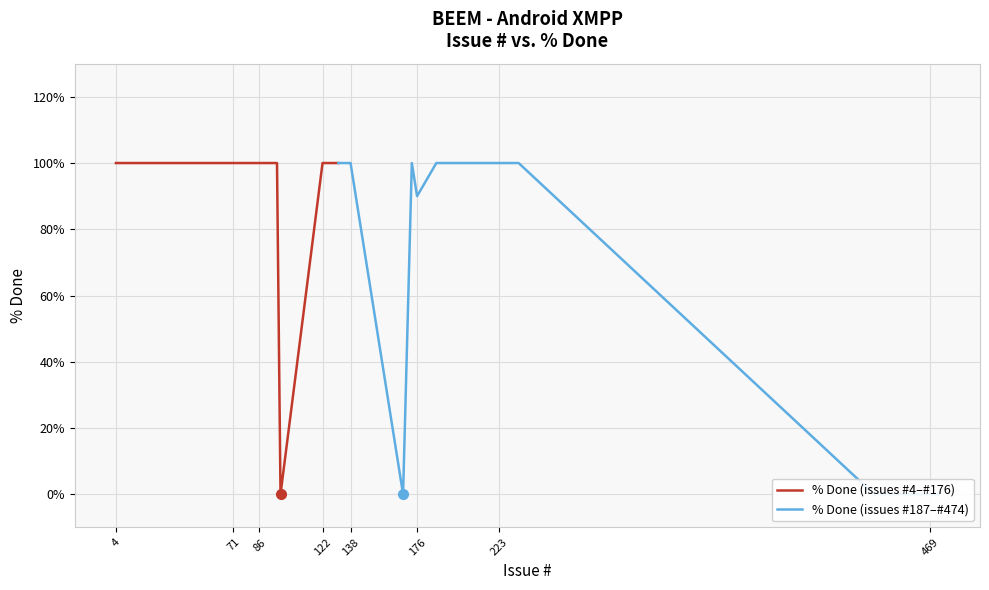

What is the value of the % Done (issues #4–#176) point at the 6th from the left?

100